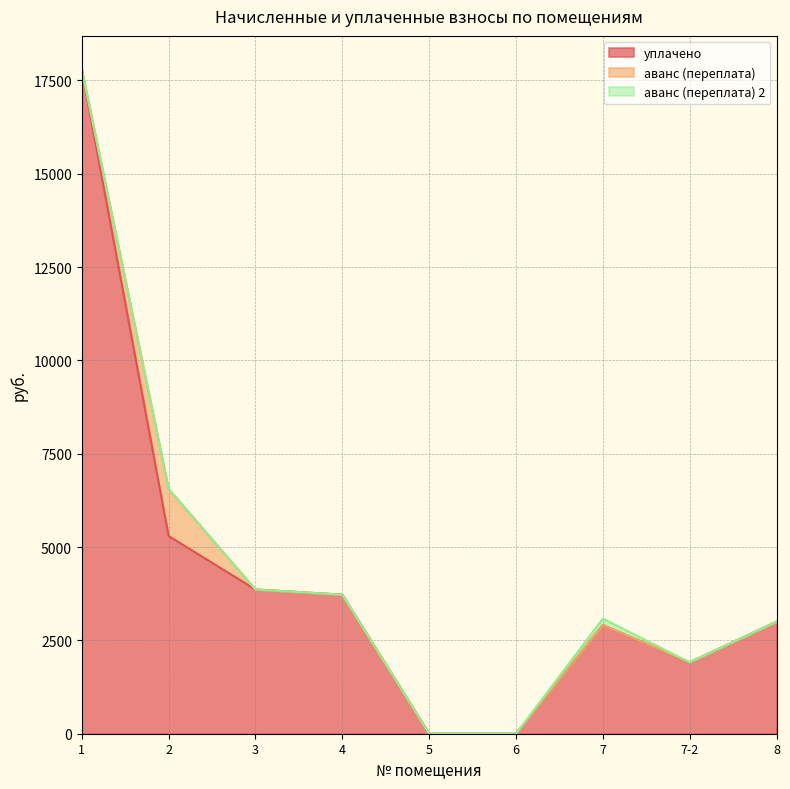

At which label is уплачено closest to 8901?

2